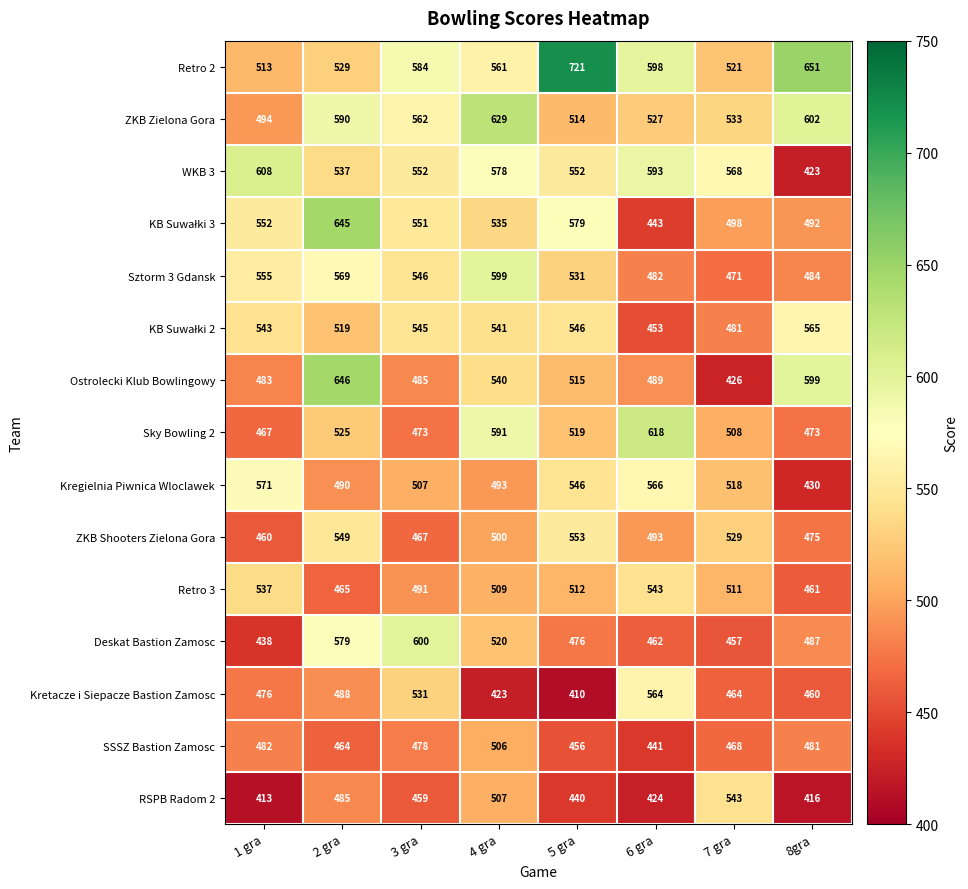

Where does the SSSZ Bastion Zamosc series first go above 478?

1 gra